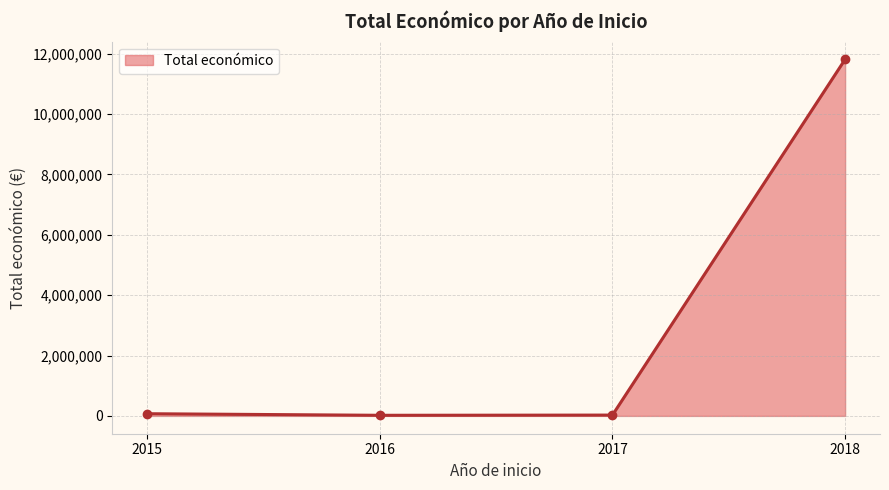

How many interior local valleys (lower than both neighbors) does the data have?

1